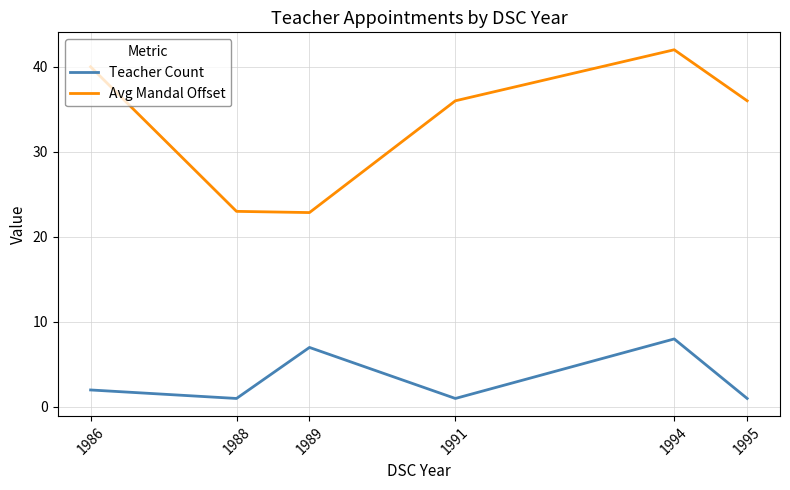

Rank the series at 1994 from highest to lowest value.

Avg Mandal Offset, Teacher Count